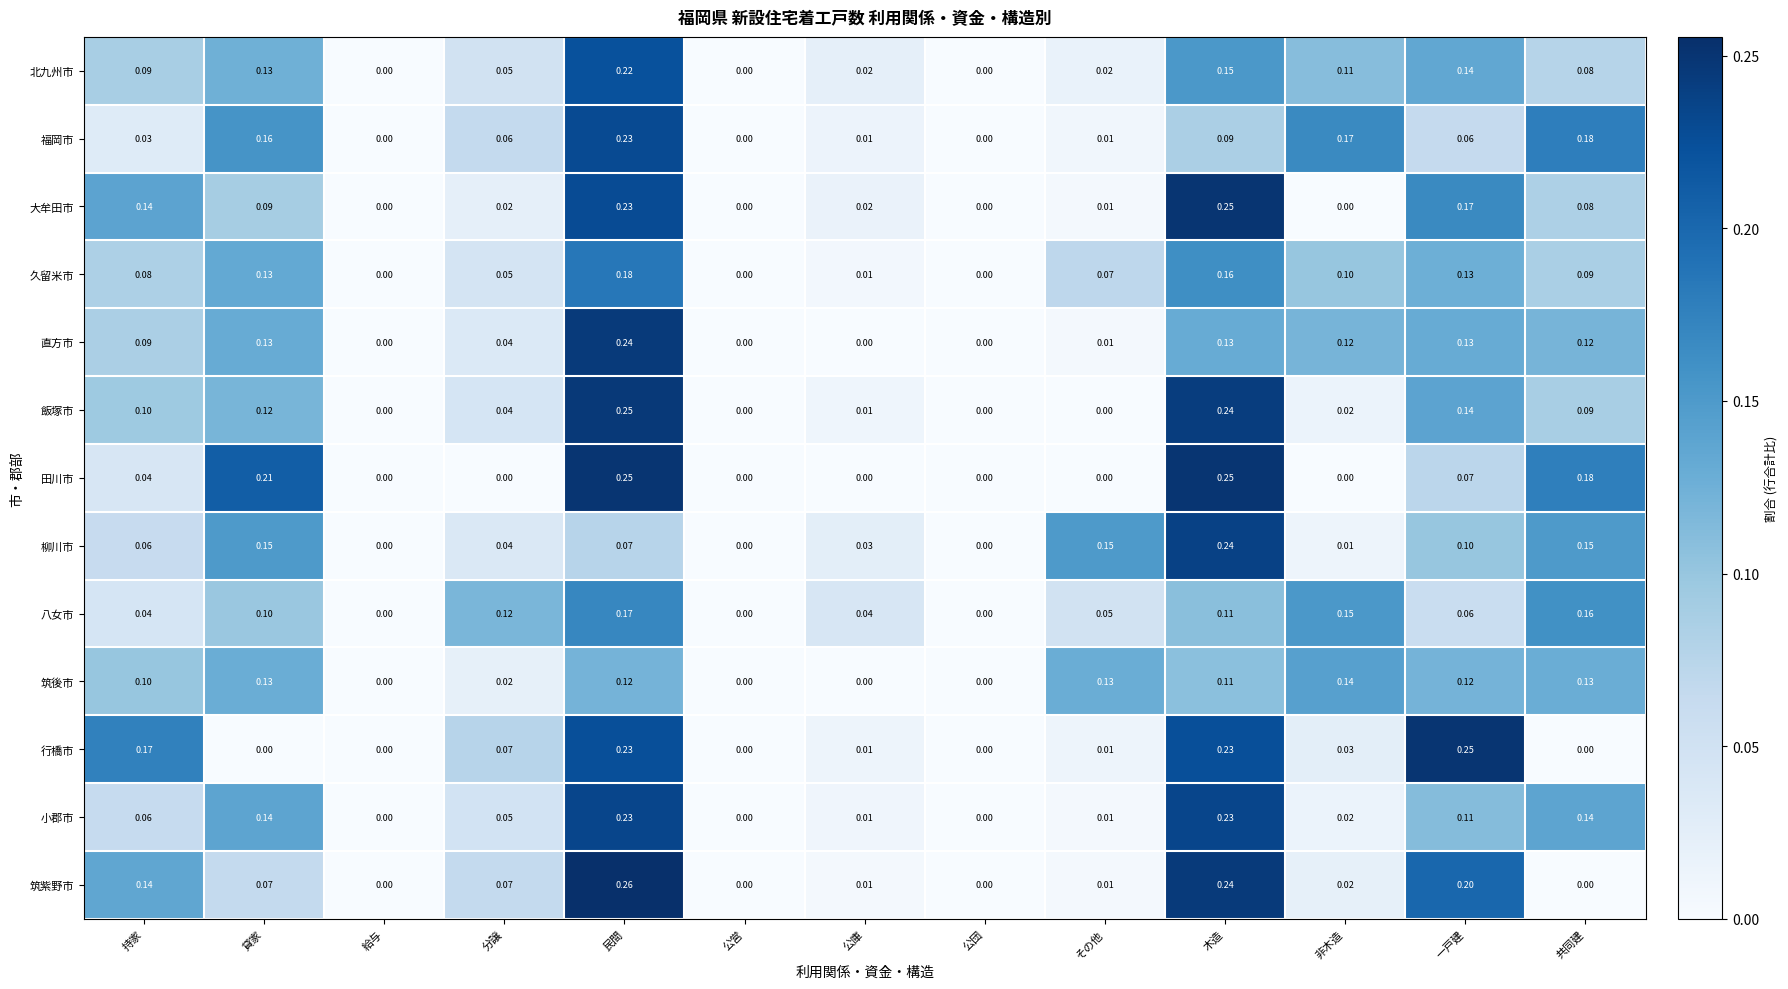

At which category is the sum across all series the highest?

民間